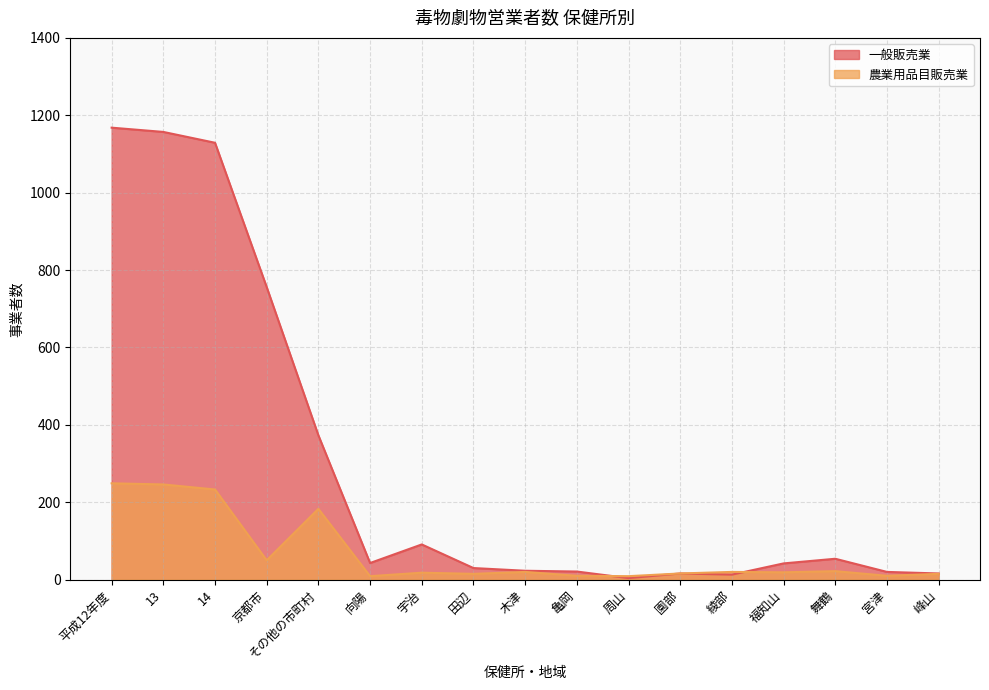

The value of 農業用品目販売業 at 福知山 is 9. True or false?

False